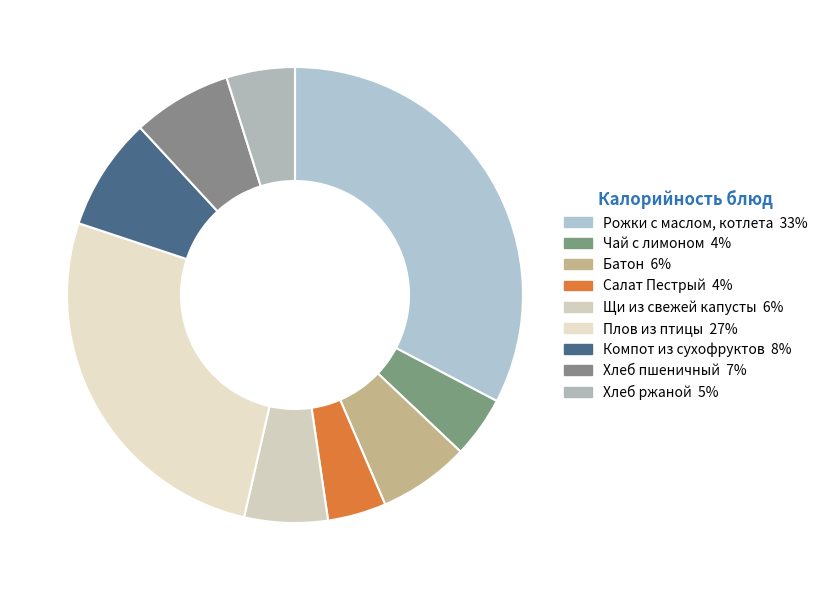

Is there any slice that represents more than half of the pie?

No